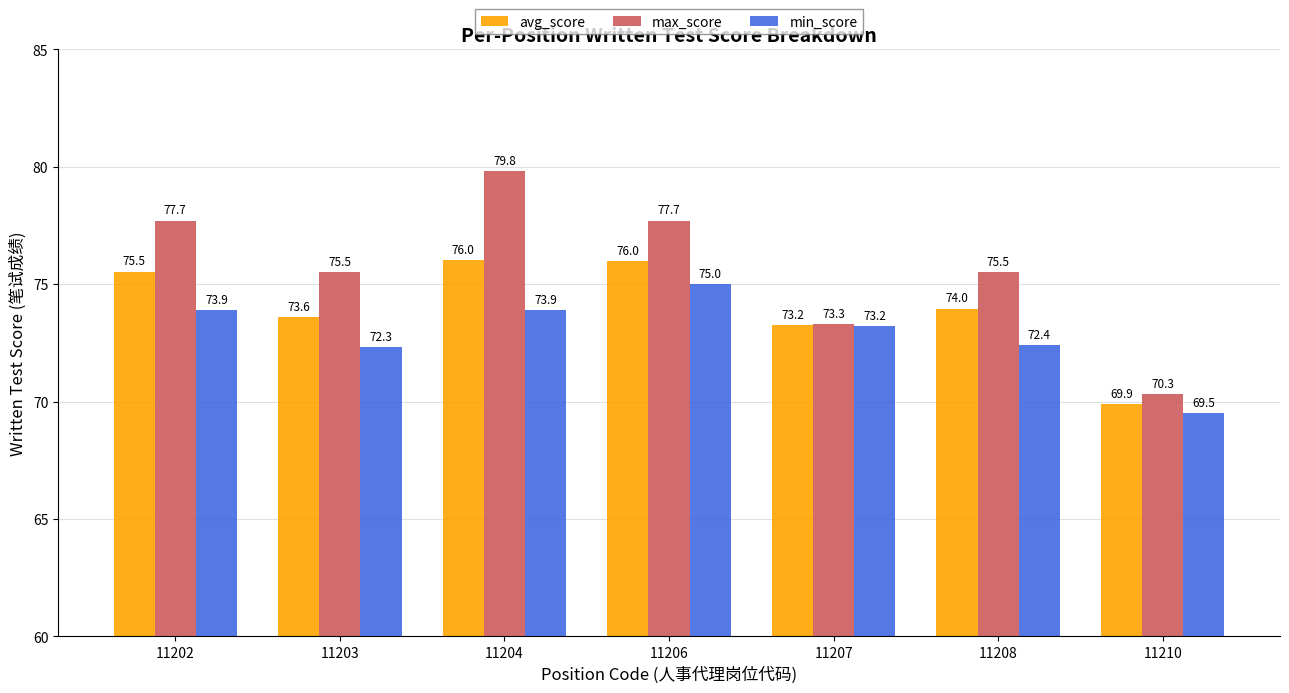

What value does the avg_score series have at 11203?

73.6